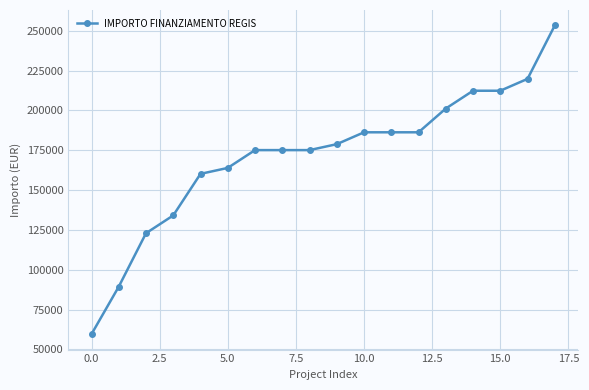

What is the difference between the maximum and minimum values?

193742.4